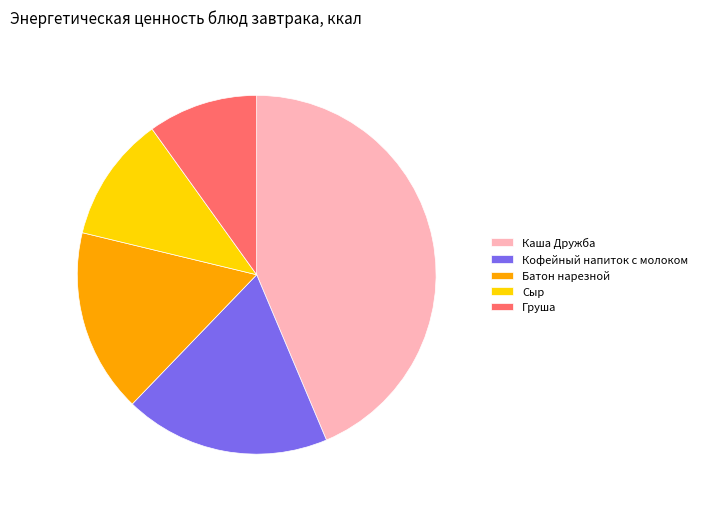

Combined, do Сыр and Кофейный напиток с молоком account for over 50%?

No